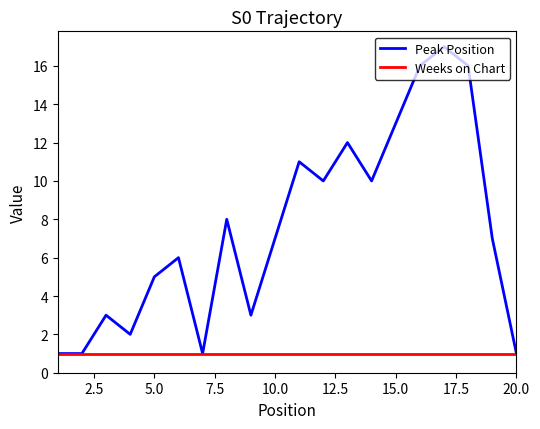

Which series has the largest total across all categories?

Peak Position